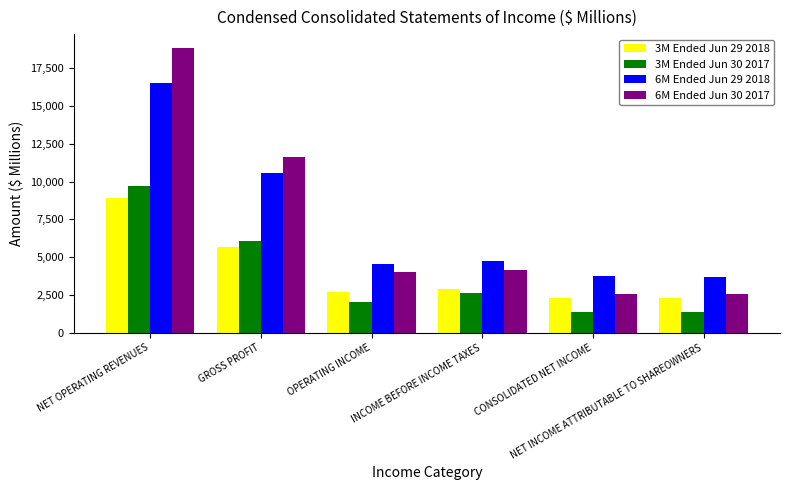

True or false: 3M Ended Jun 29 2018 has a value of 2727 at OPERATING INCOME.

True